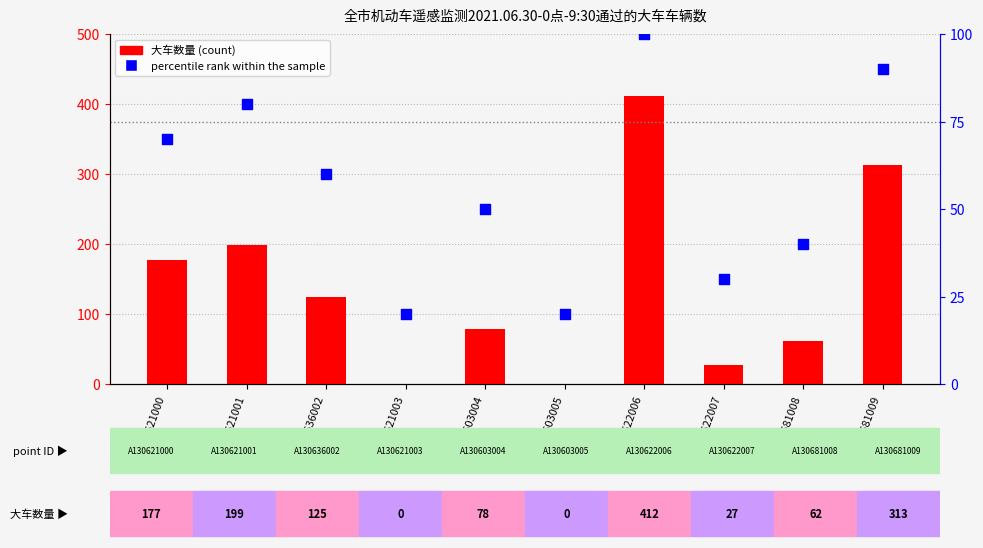

Which series reaches the maximum Y coordinate?

大车数量